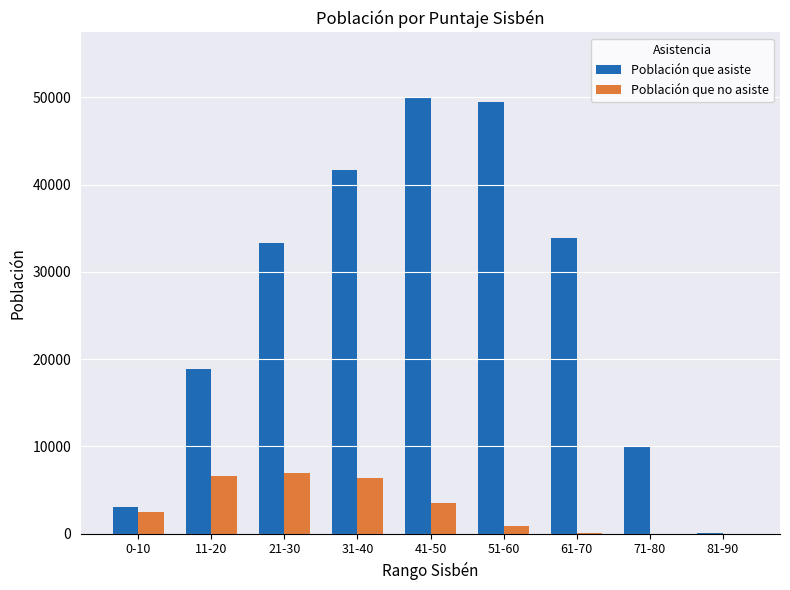

Between 61-70 and 81-90, which series saw the biggest shift?

Población que asiste